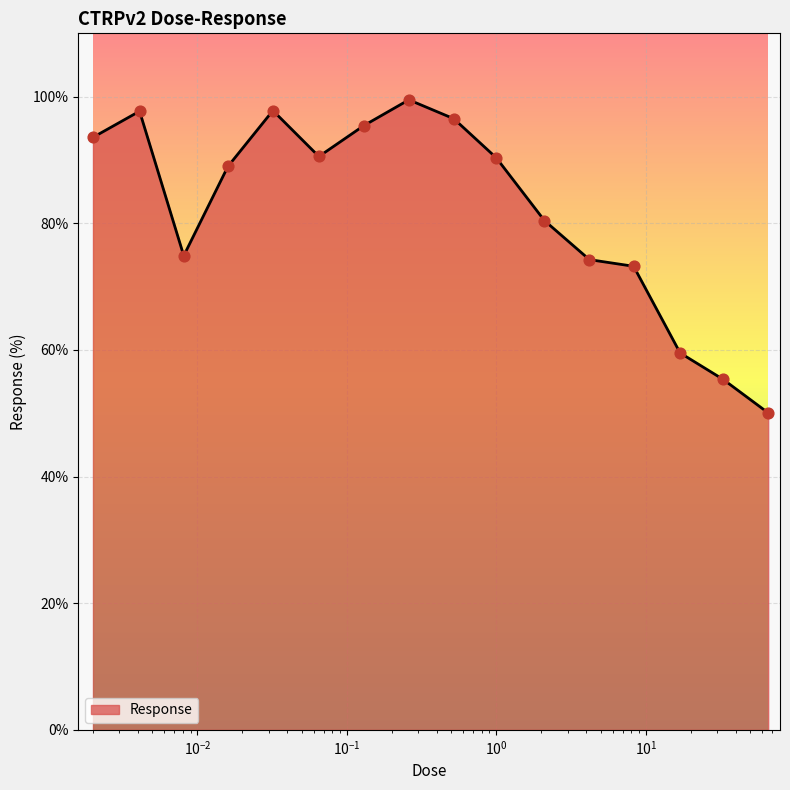

What is the minimum value shown in the chart?

50.1